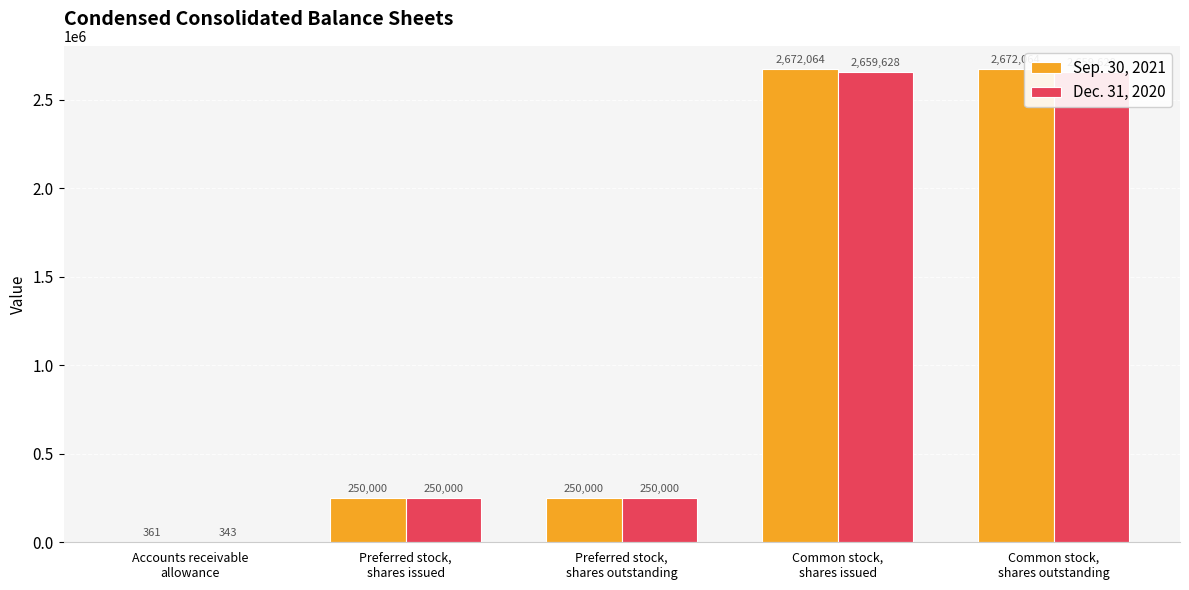

How many groups of bars are there?

5